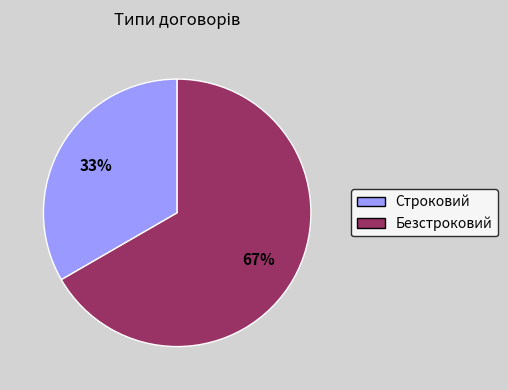

Do Безстроковий and Строковий together represent more than half of the pie?

Yes